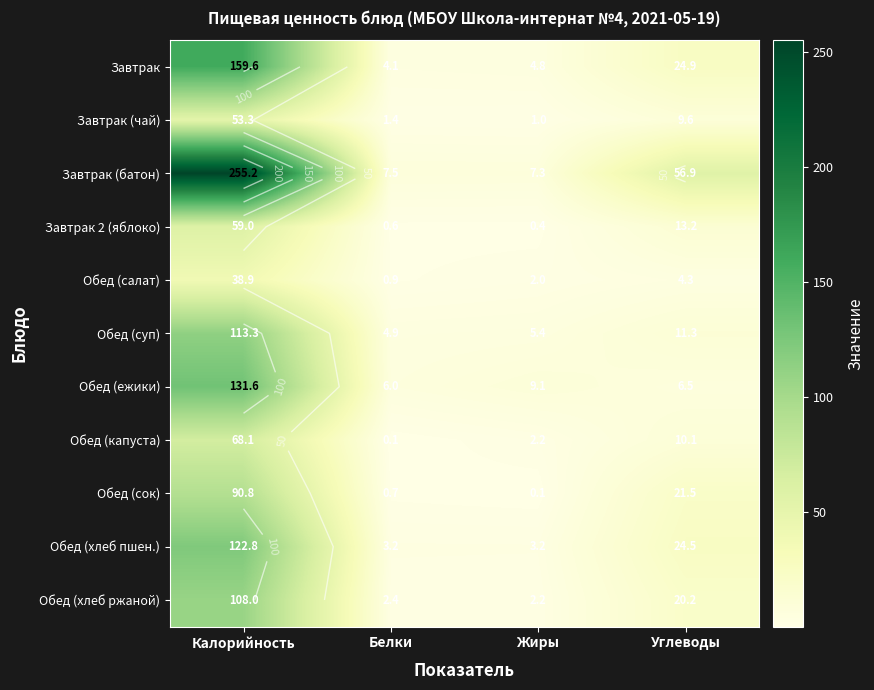

How many values in the Обед (хлеб ржаной) series exceed 20?

2